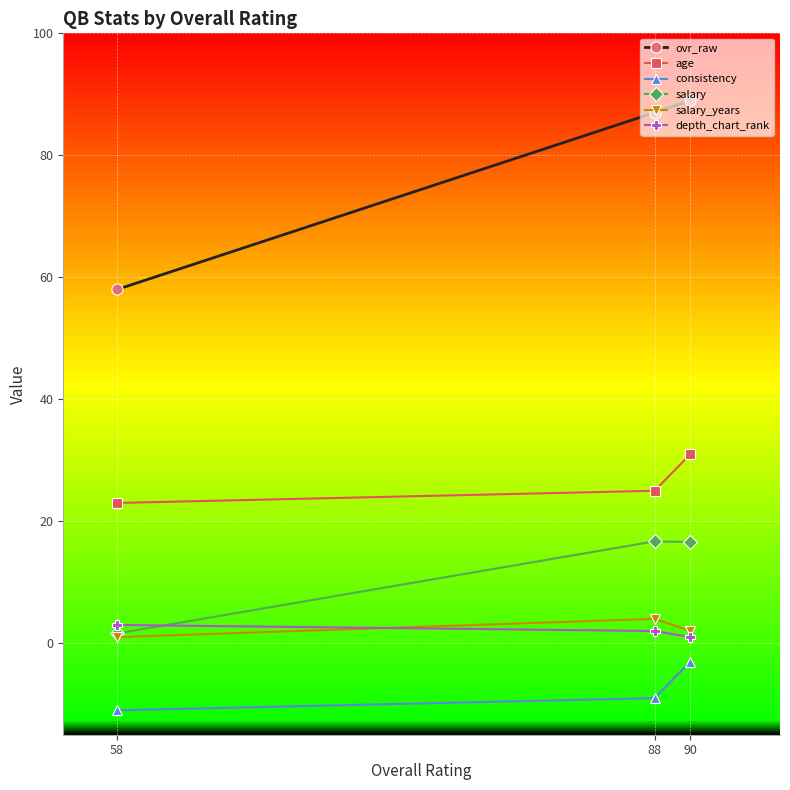

Rank the categories by depth_chart_rank value from highest to lowest.

58, 88, 90